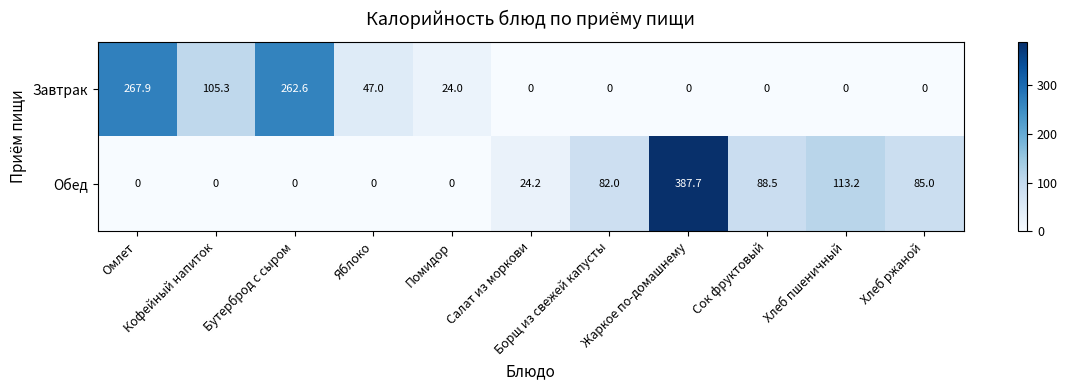

How many distinct data groups are displayed?

2